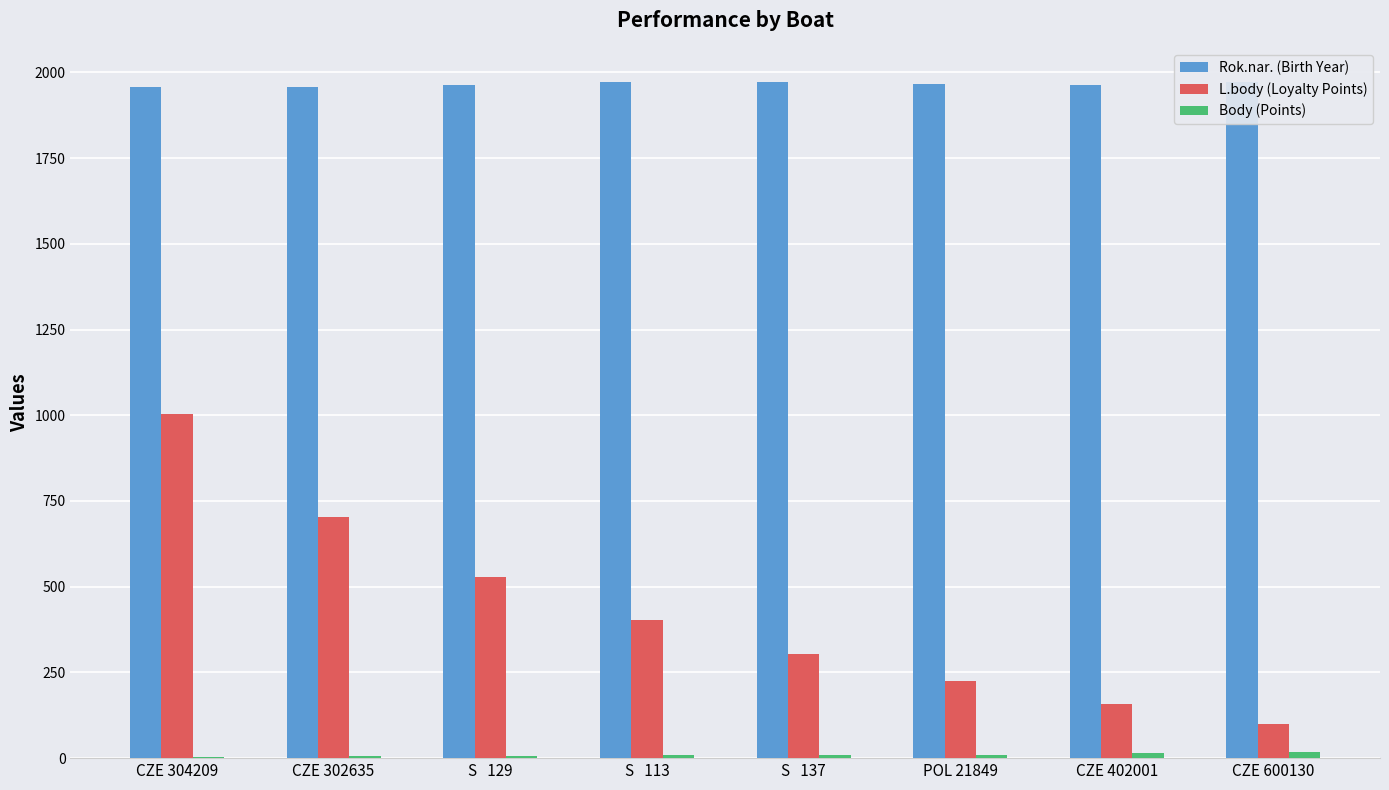

Which series changed the most between CZE 302635 and S   113?

L.body (Loyalty Points)